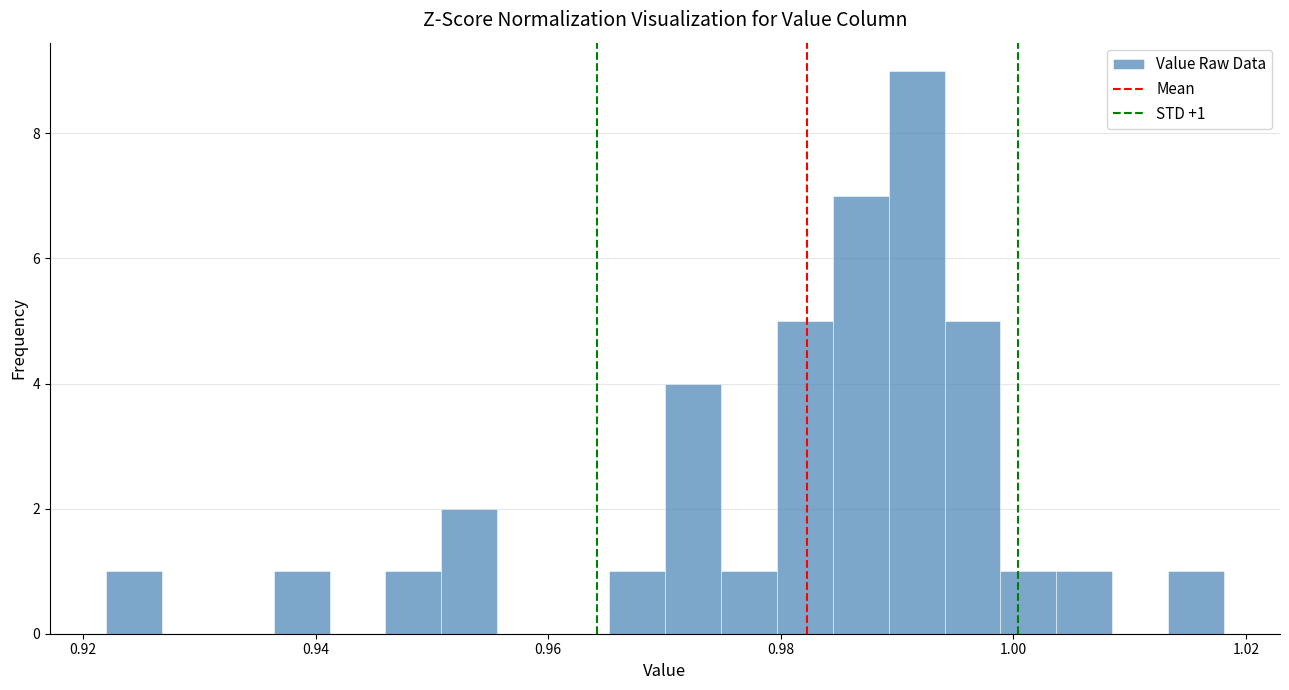

Read against the x-axis, roughly where is the centre of the tallest bar?

0.992